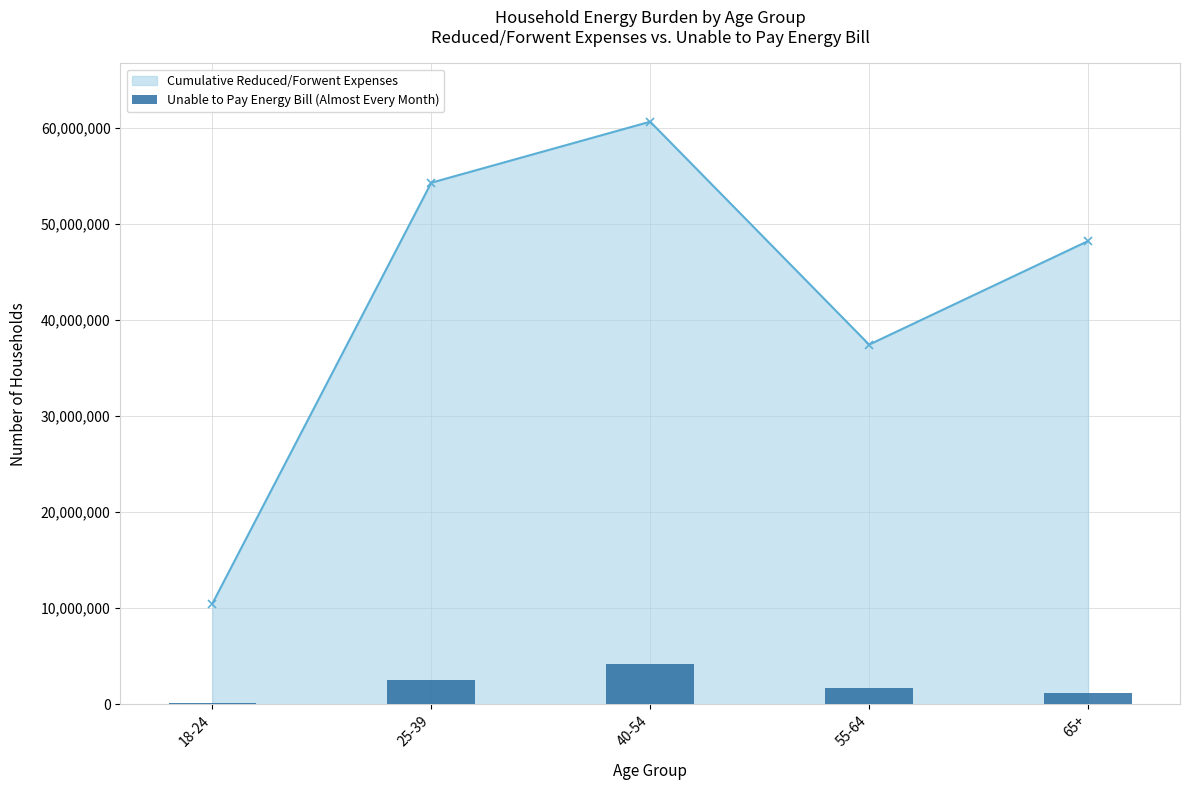

Reading left to right, what are all the values shown in this chart?

Cumulative Reduced/Forwent Expenses: 18-24=10480091	25-39=54315613	40-54=60671492	55-64=37455601	65+=48243001
Unable to Pay Energy Bill (Almost Every Month): 18-24=177328	25-39=2549582	40-54=4240923	55-64=1659178	65+=1201272